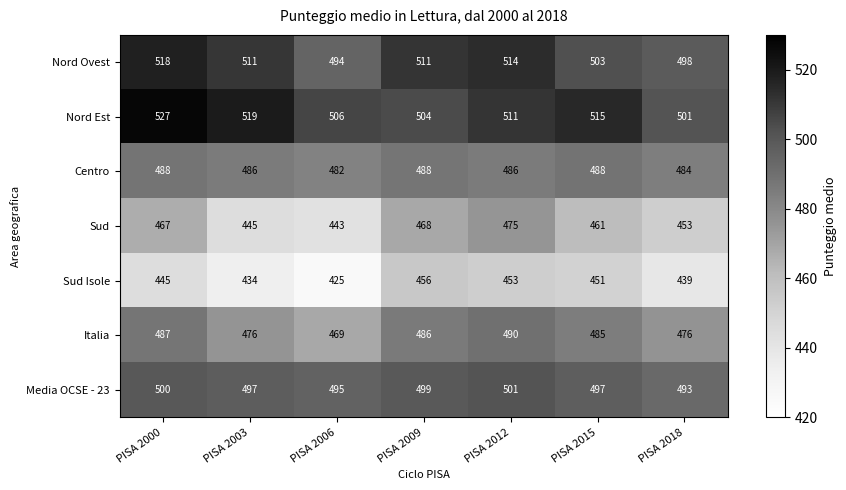

What is the approximate value of Italia at PISA 2012, to the nearest 10?

490